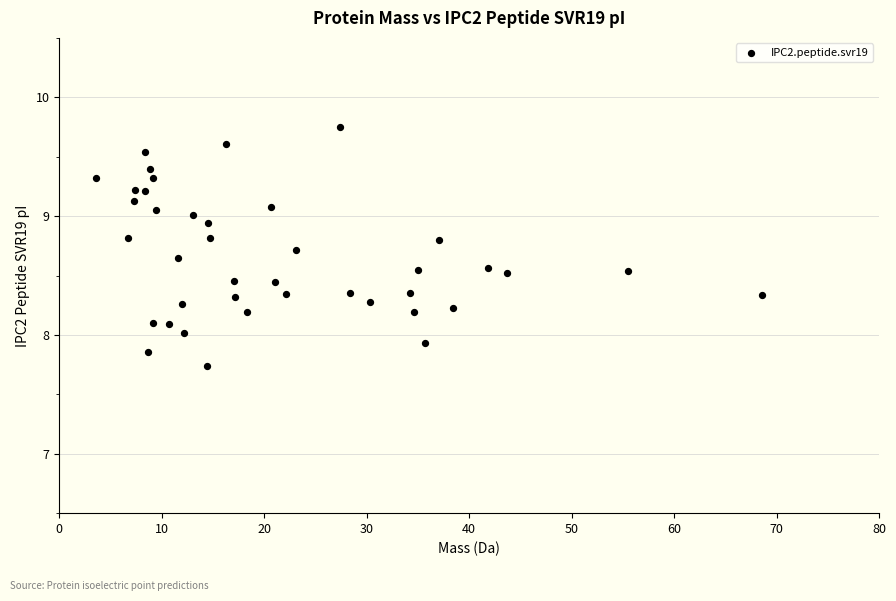

What is the range of X values (max minus min)?

65.0